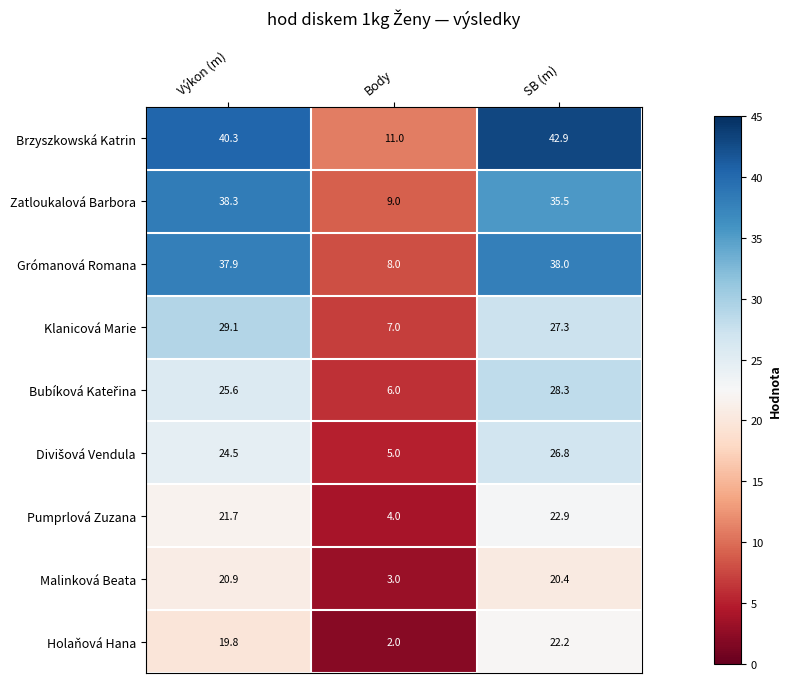

What is the difference between the second highest and minimum values in the Brzyszkowská Katrin series?

29.3